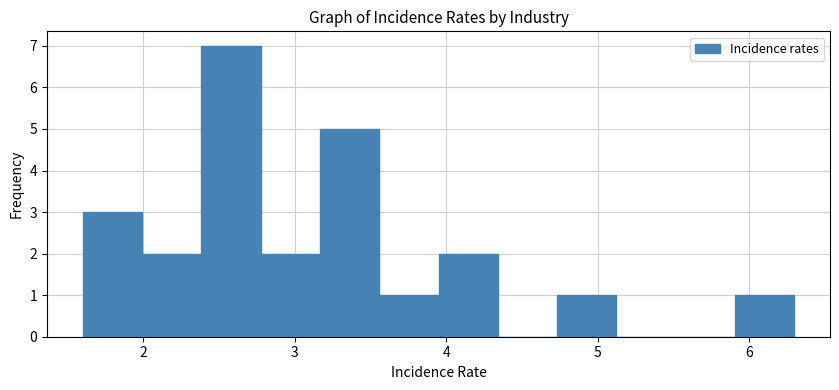

Around what value on the x-axis is the tallest bar? Give the approximate position of its centre, as read against the axis.

2.6